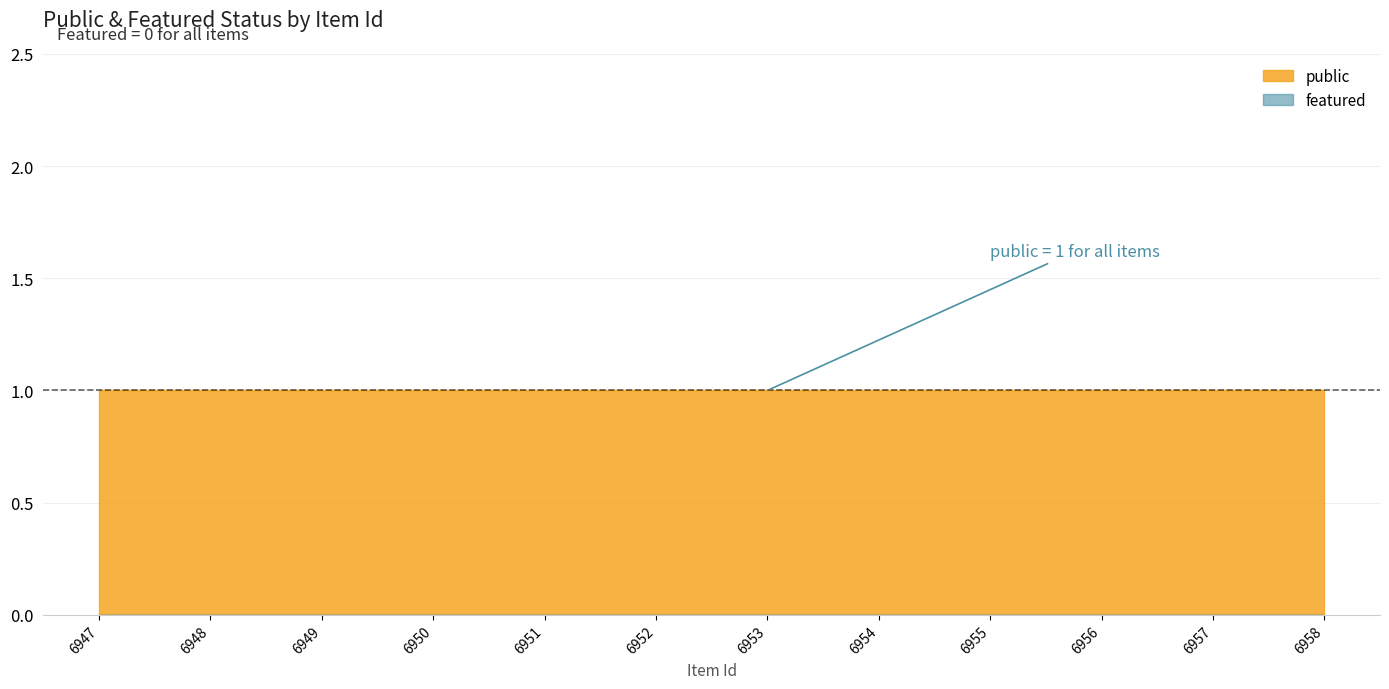

At how many categories does at least one series exceed 0?

12